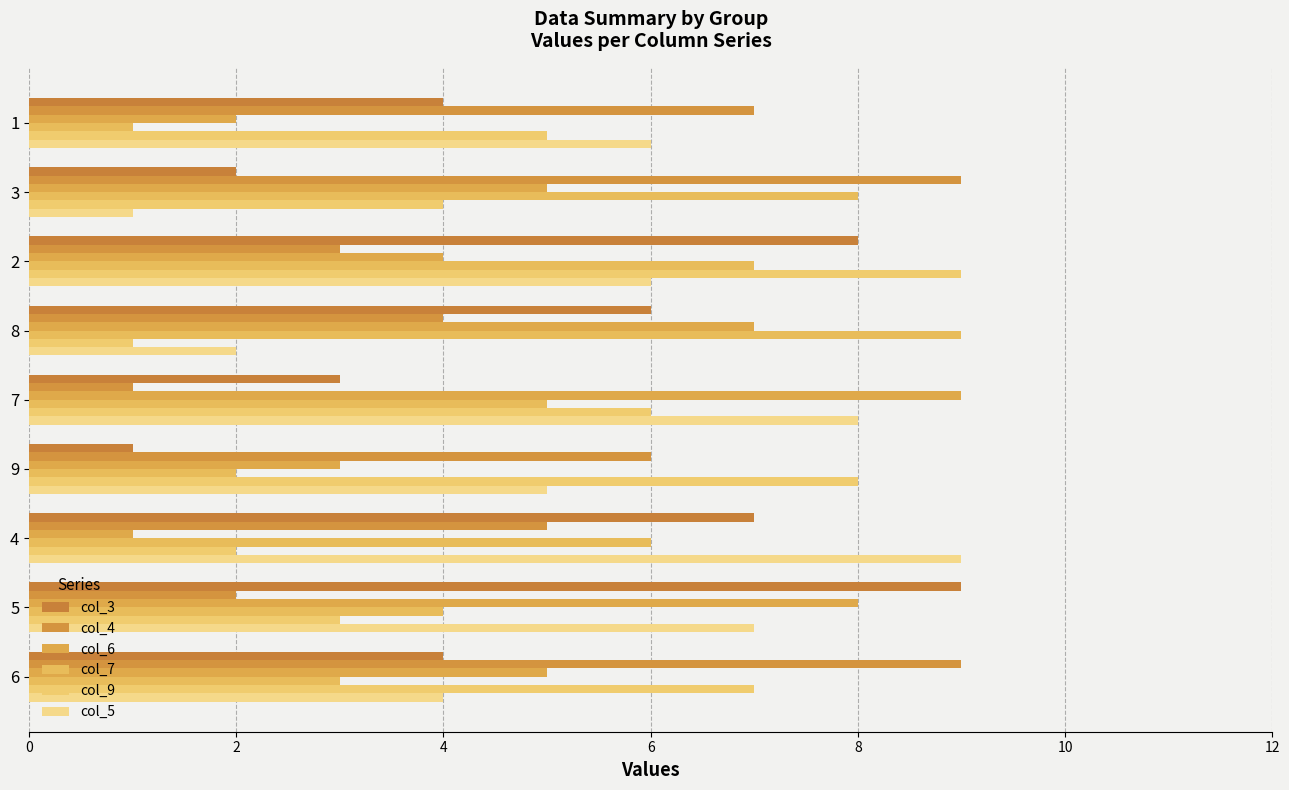

At which category is the sum across all series the highest?

2